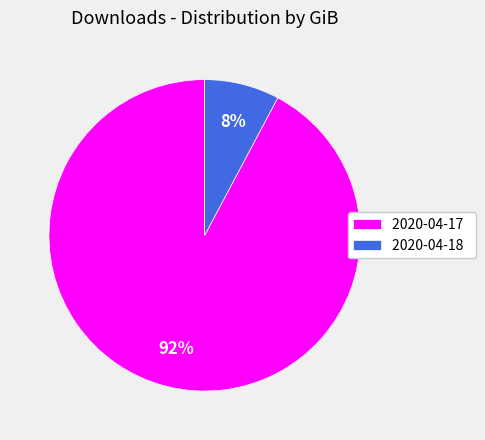

To the nearest percent, what is the combined percentage of 2020-04-18 and 2020-04-17?

100%